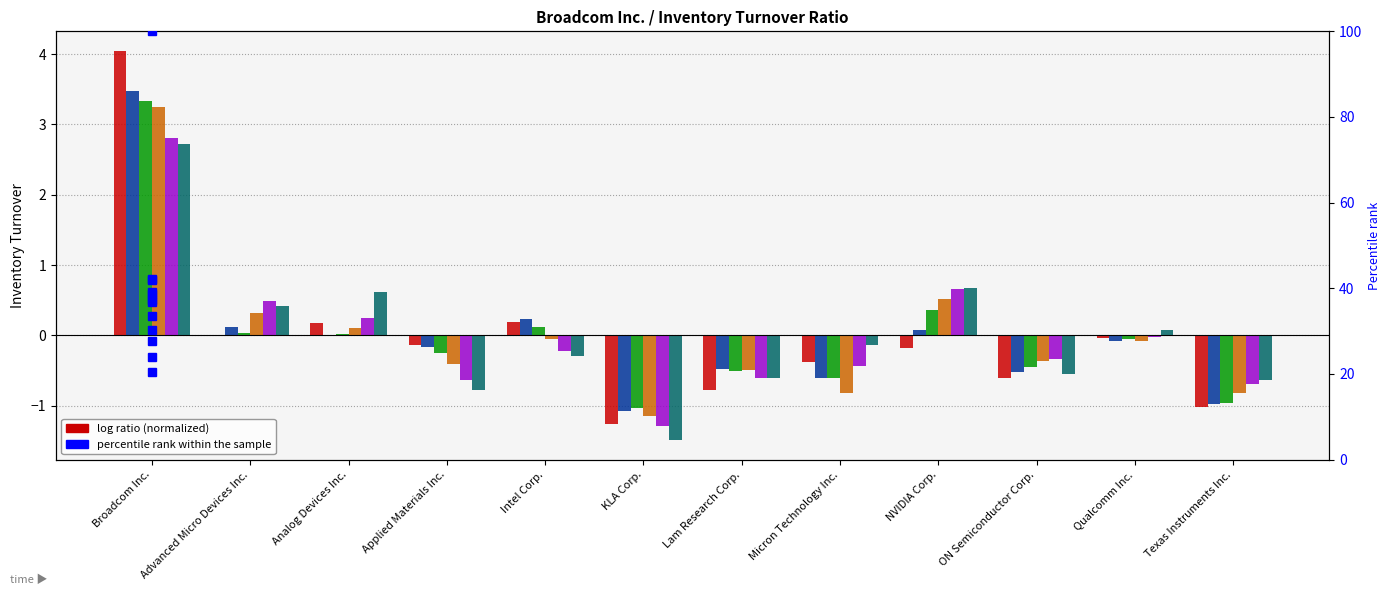

How many negative values does the 2022-07-31 series have?

7